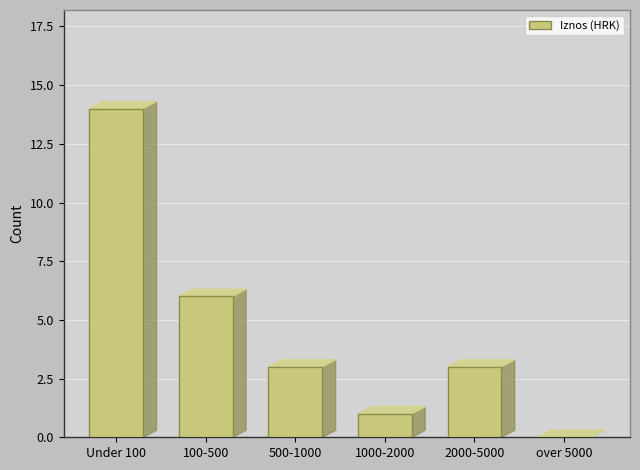

Reading right to left, transcribe all the data shown in this chart.

over 5000=0	2000-5000=3	1000-2000=1	500-1000=3	100-500=6	Under 100=14